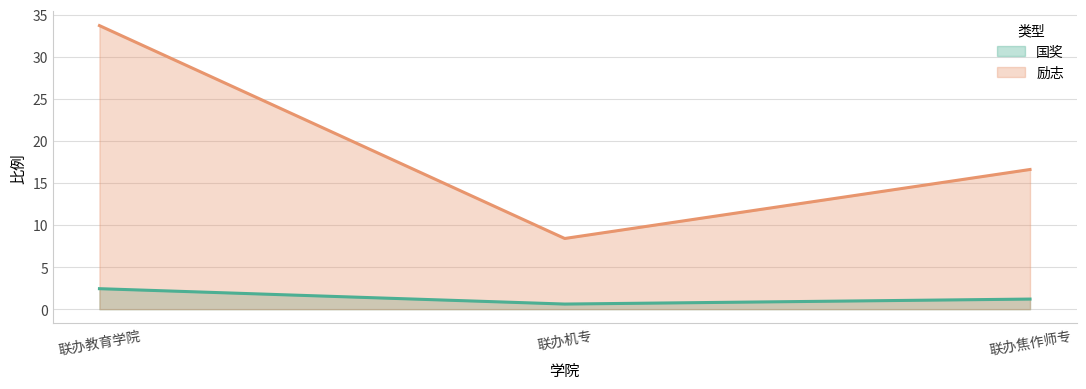

Is the value of 励志 at 联办机专 greater than the value of 国奖 at 联办机专?

Yes